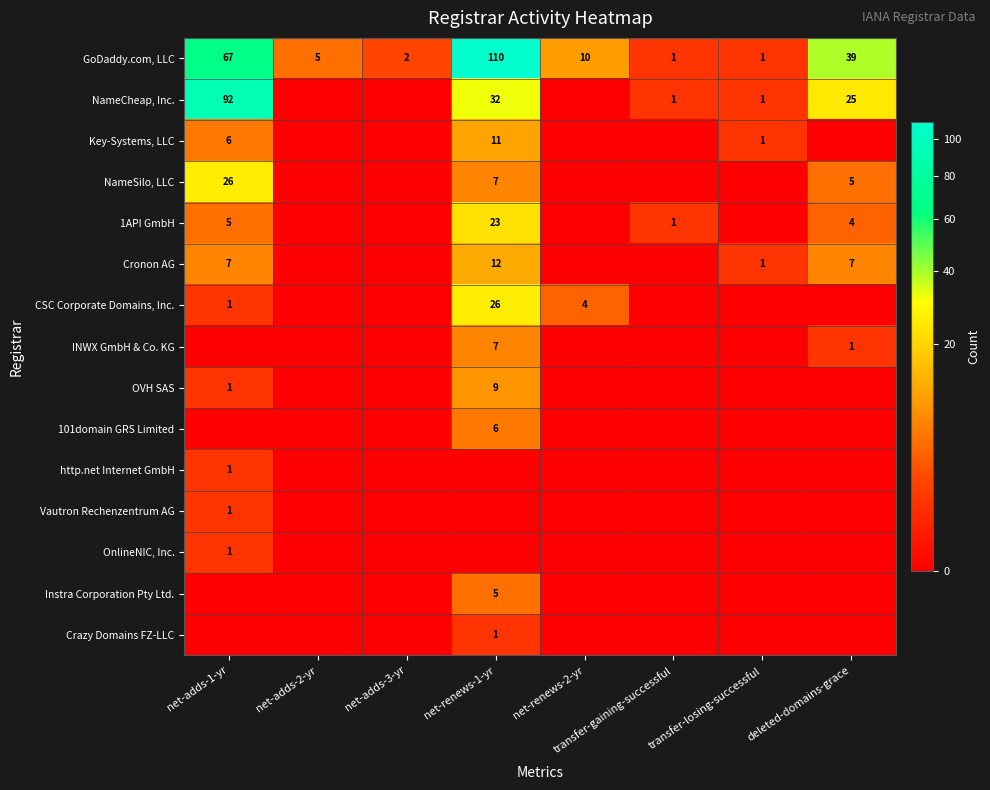

The Key-Systems, LLC series shows 2 at transfer-losing-successful. True or false?

False